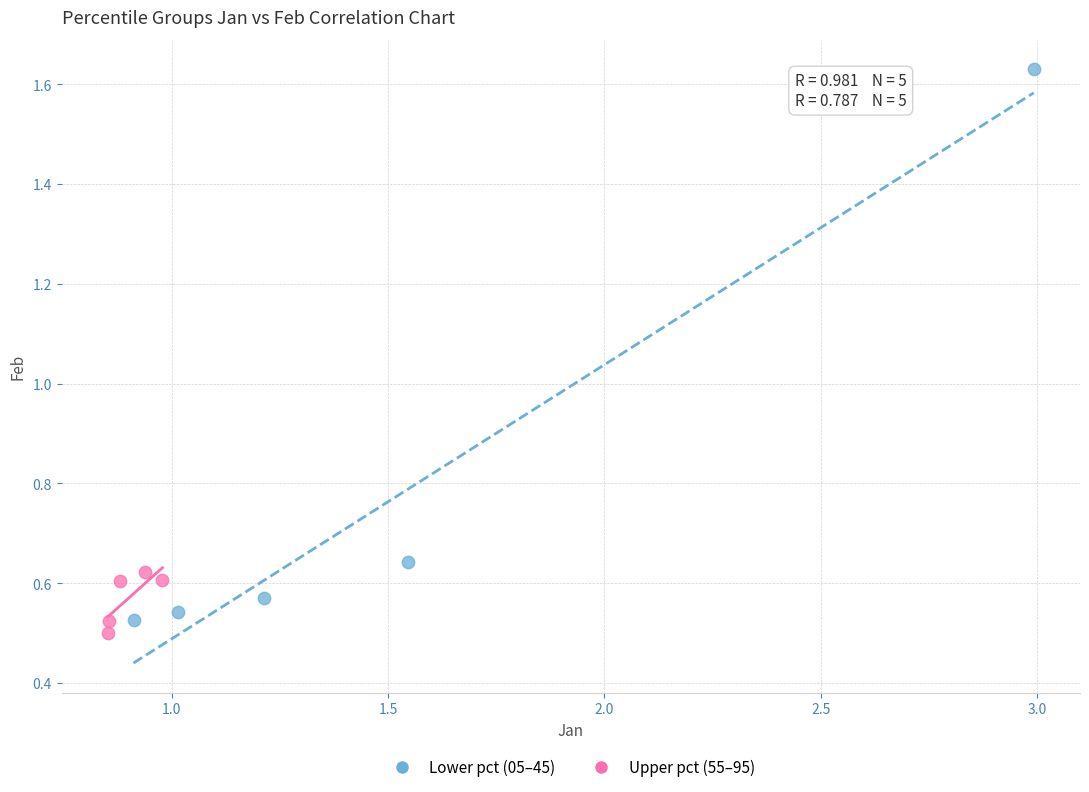

Which series has the widest spread of Y values?

Lower pct (05–45)